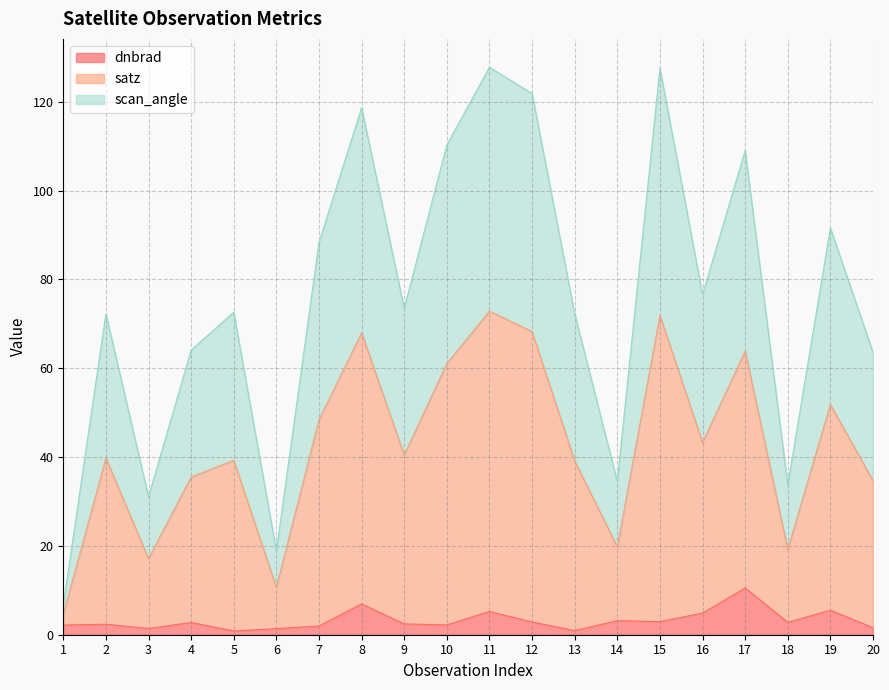

How many lines are shown in the chart?

3